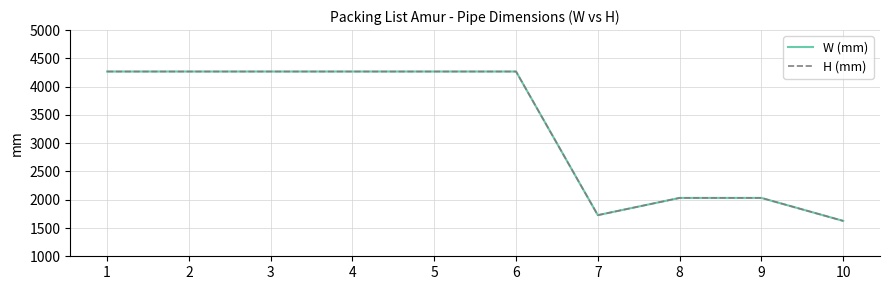

Does the chart display data point markers on the line(s)?

No